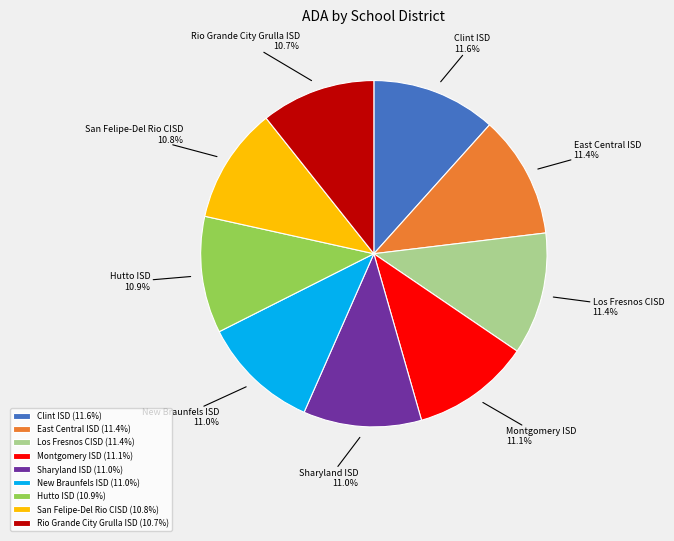

Is San Felipe-Del Rio CISD the majority of the pie?

No